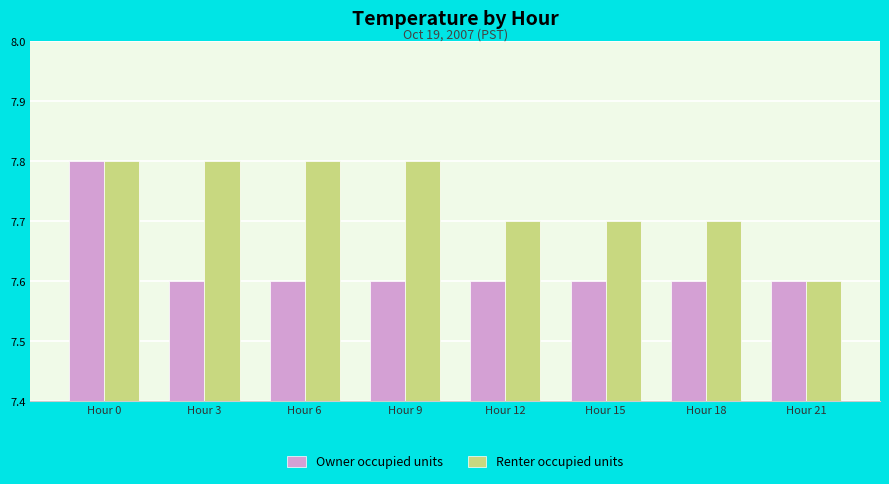

At which label does Owner occupied units reach its peak?

Hour 0